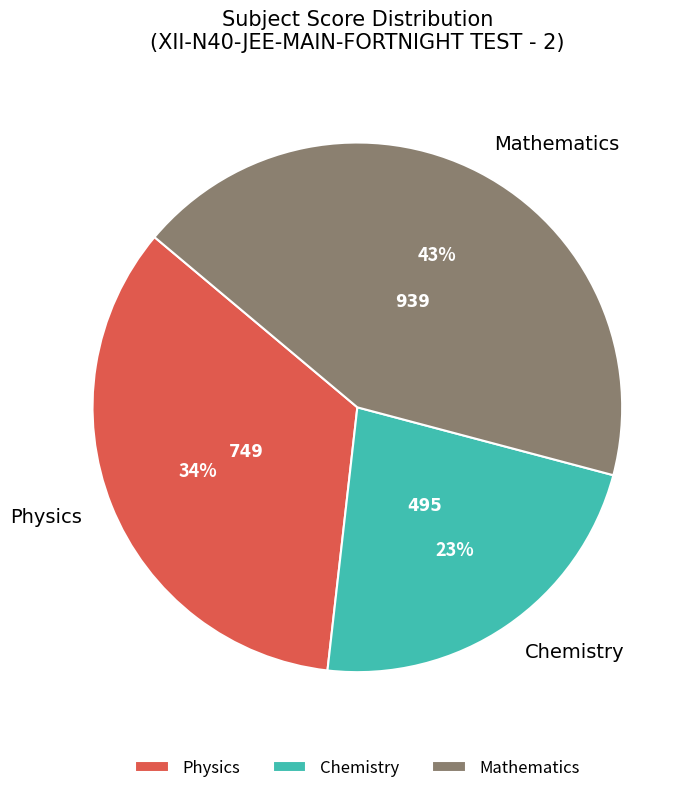

Rank the categories by value from highest to lowest.

Mathematics, Physics, Chemistry